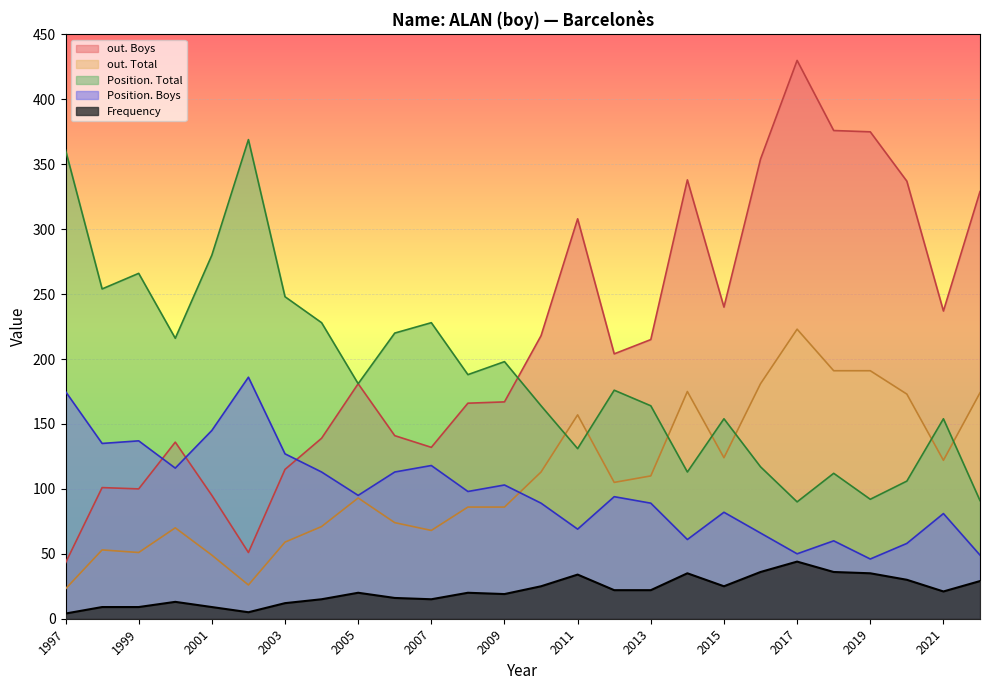

What is the difference between the out. Total values at 2013 and 1998?

57